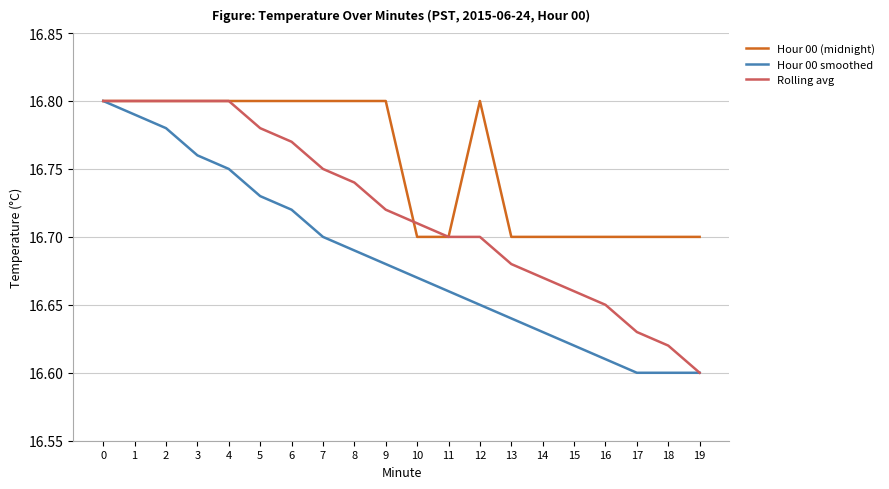

How many lines are shown in the chart?

3